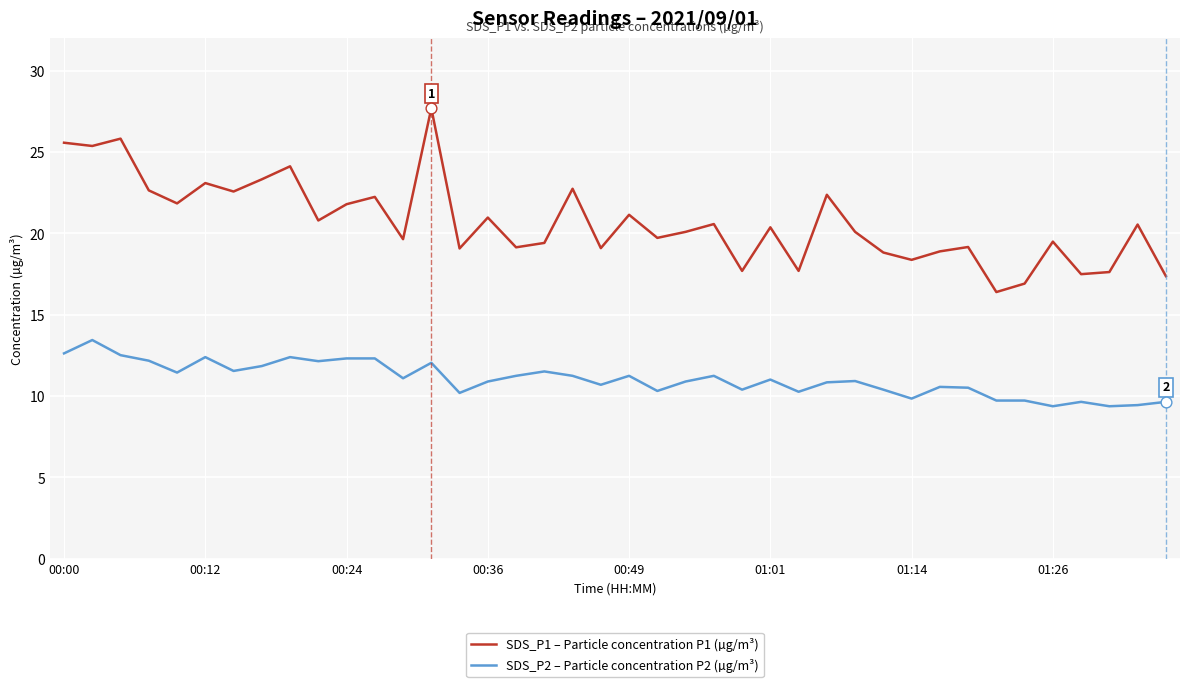

Rank the series by their maximum value, from lowest to highest.

SDS_P2 – Particle concentration P2 (µg/m³), SDS_P1 – Particle concentration P1 (µg/m³)